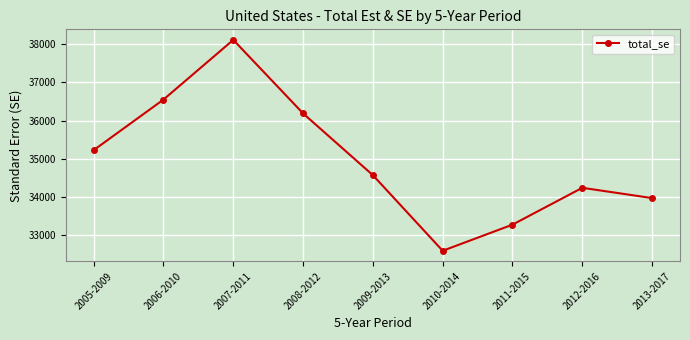

What is the sum of the values at 2007-2011 and 2013-2017?

72081.0